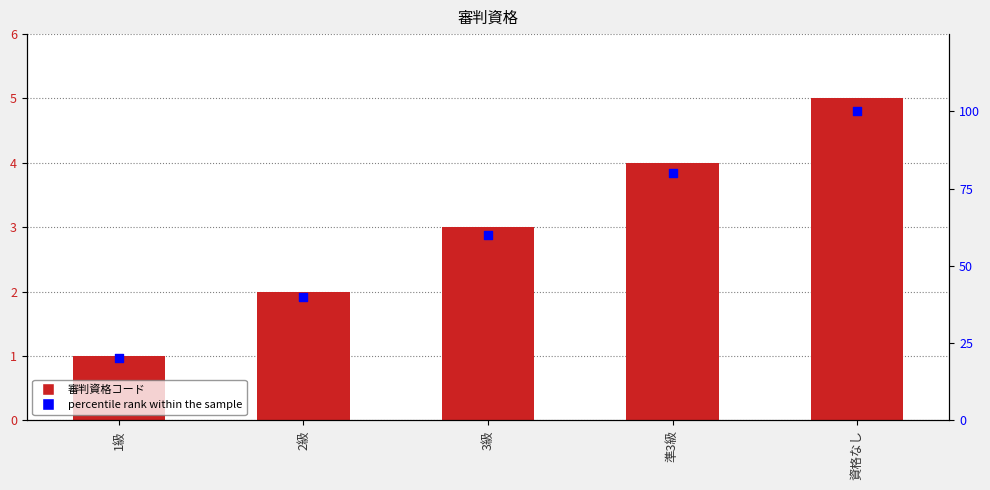

Which series contains the highest Y value?

percentile rank within the sample